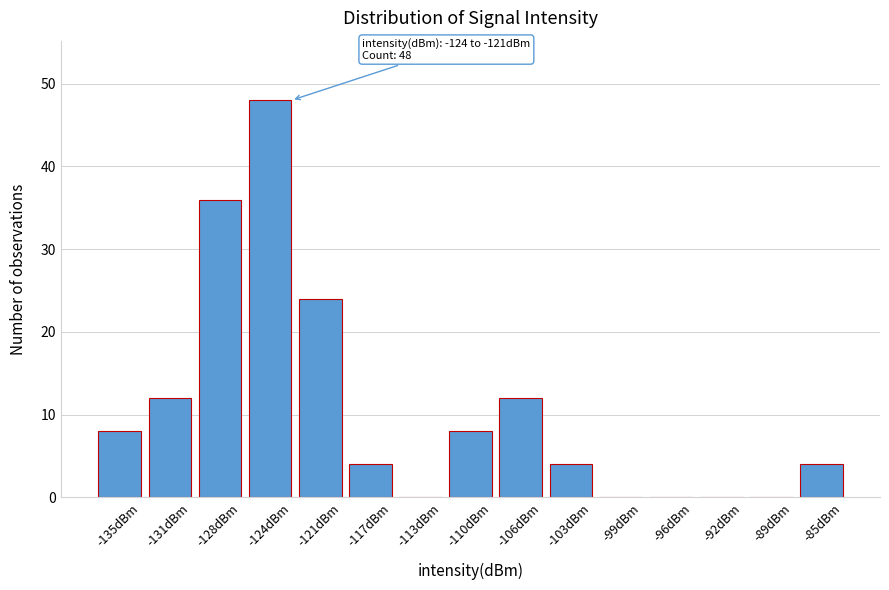

Reading right to left, what are all the values shown in this chart?

-85dBm=4	-89dBm=0	-92dBm=0	-96dBm=0	-99dBm=0	-103dBm=4	-106dBm=12	-110dBm=8	-113dBm=0	-117dBm=4	-121dBm=24	-124dBm=48	-128dBm=36	-131dBm=12	-135dBm=8